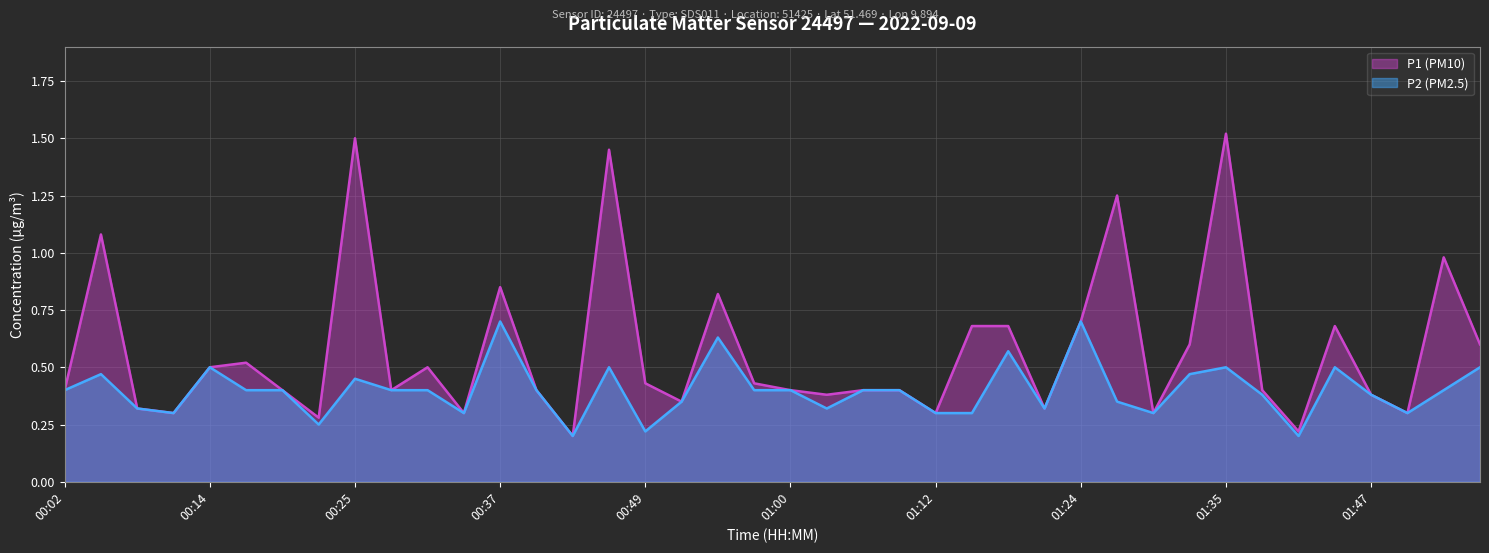

Count the number of categories in the chart.

40